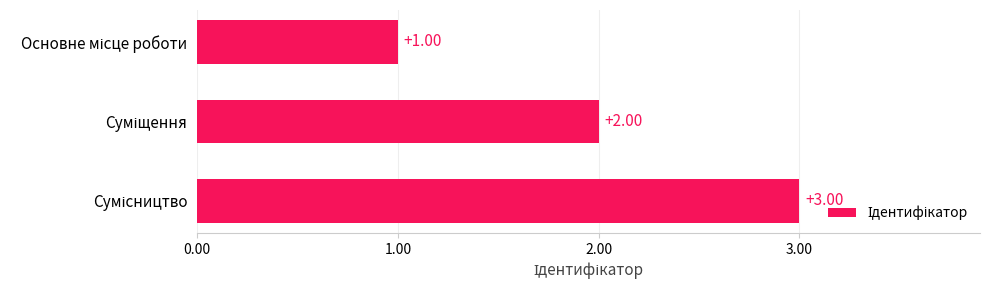

How many bars are there in total?

3